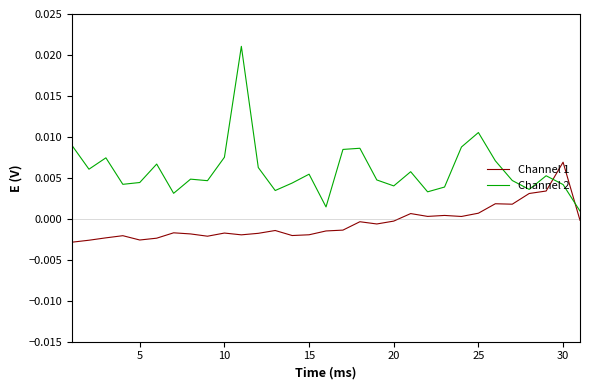

After their last crossing, which series has the higher values: Channel 1 or Channel 2?

Channel 2